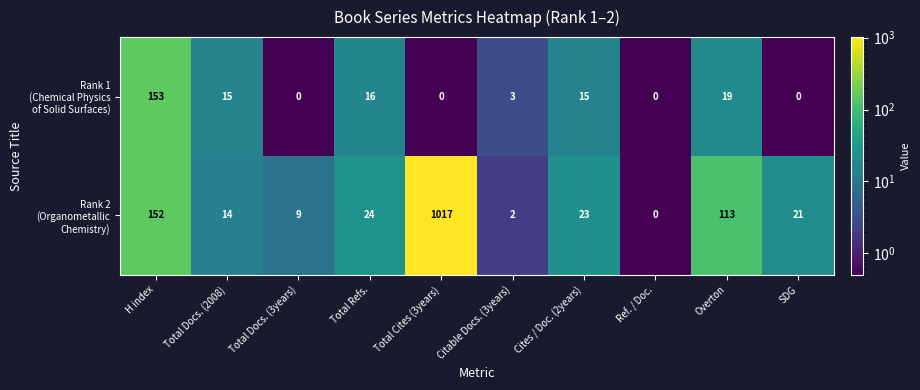

What is the difference between the highest and lowest values at Cites / Doc. (2years)?

8